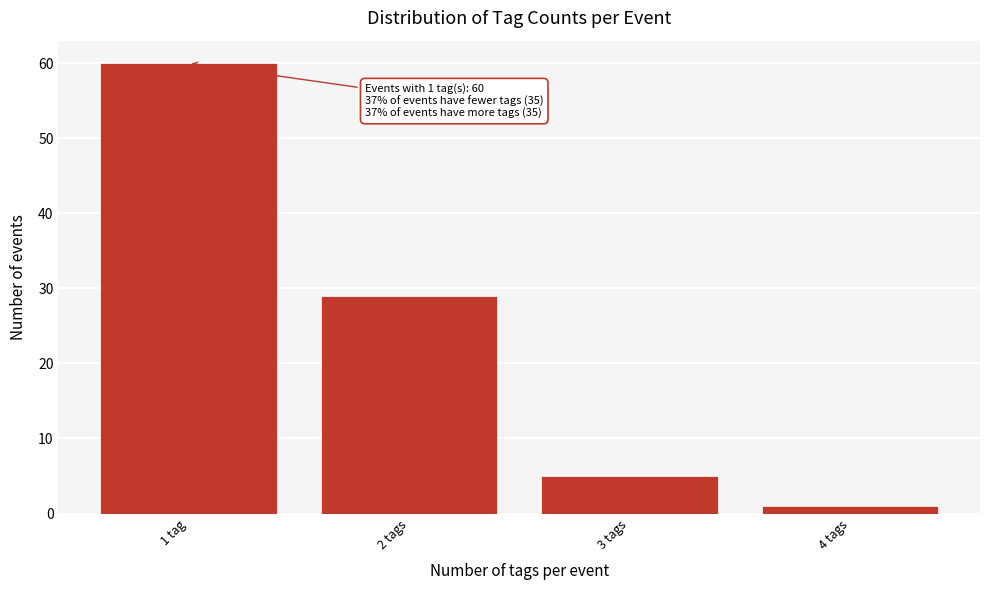

Reading left to right, what are all the values shown in this chart?

60	29	5	1